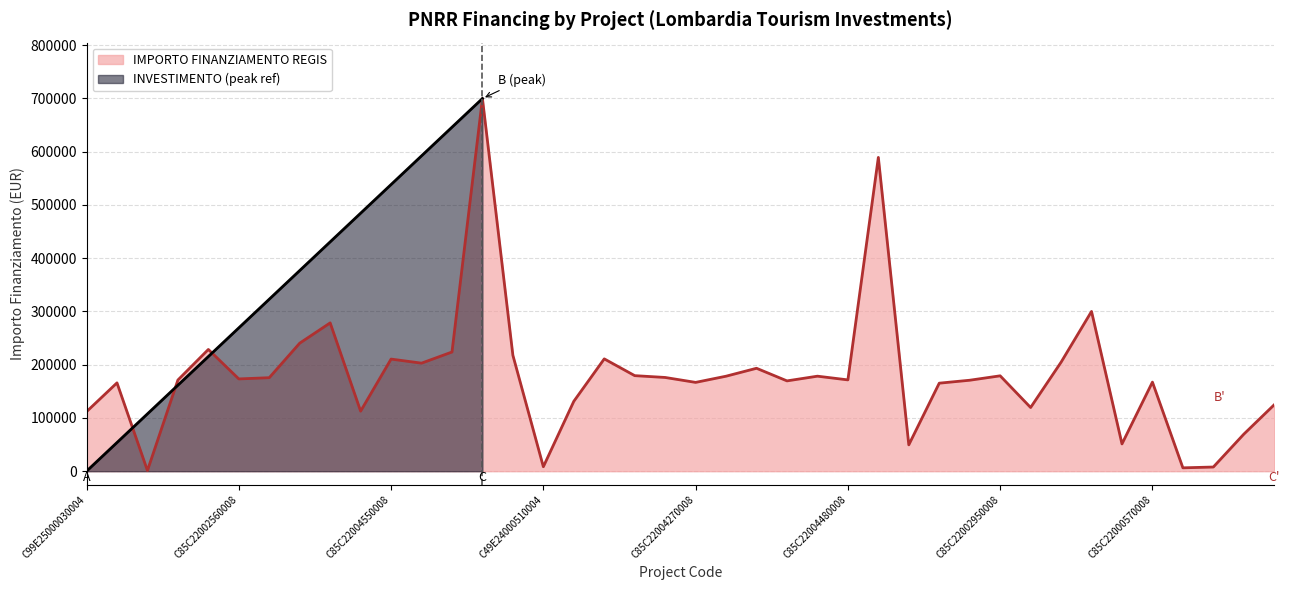

What is the label of the 24th point from the left?

C85C22001770008